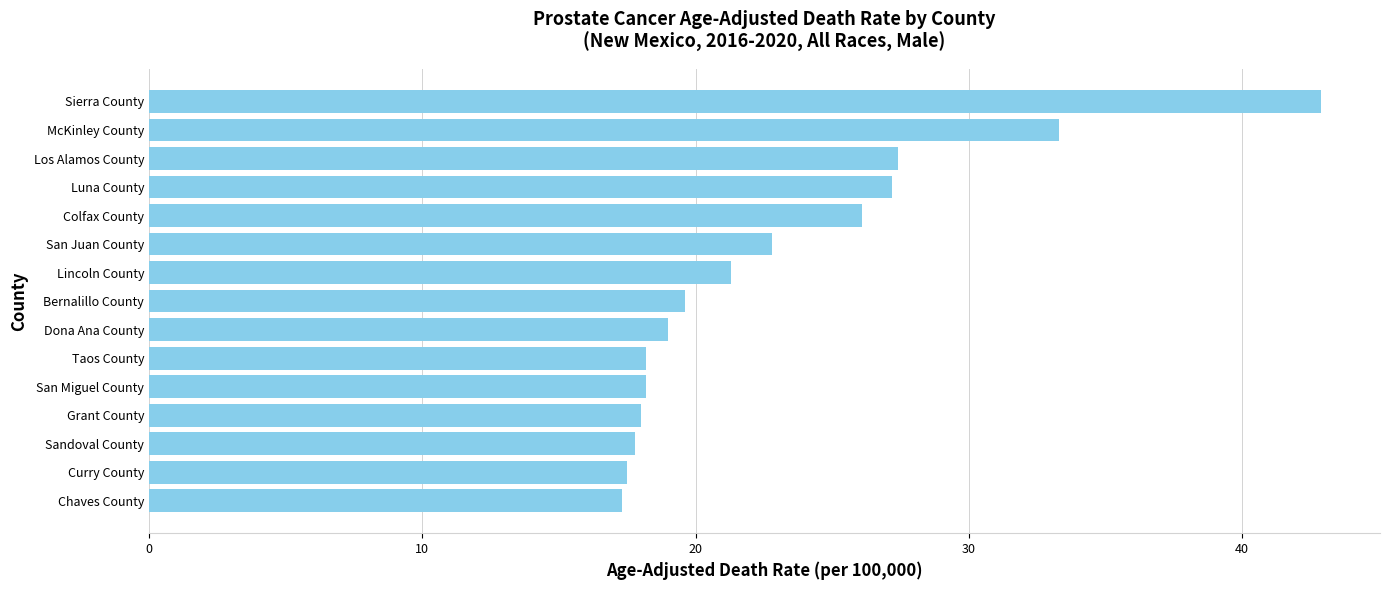

The value at Los Alamos County is 9.1. True or false?

False